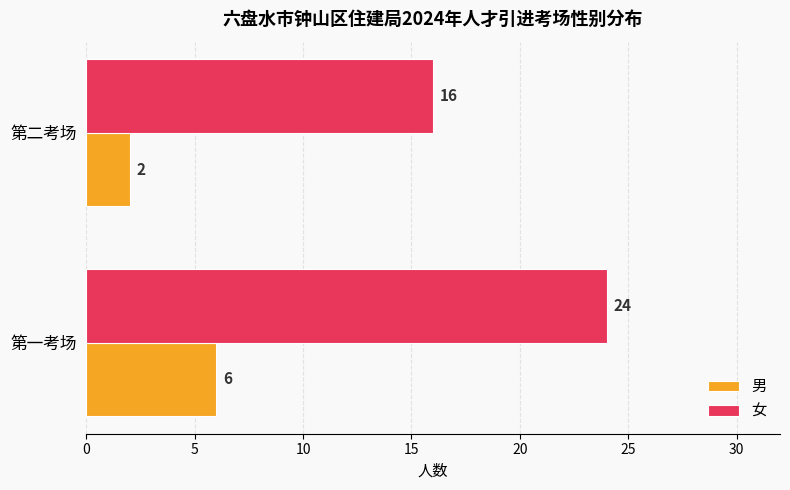

What is the smallest value displayed?

2